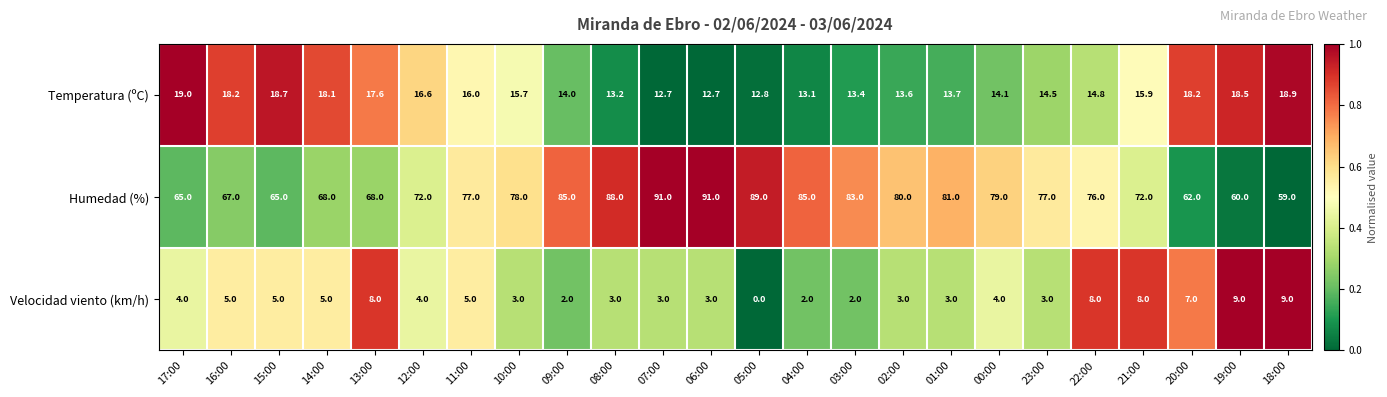

List the series in order of their overall mean, lowest first.

Velocidad viento (km/h), Temperatura (ºC), Humedad (%)